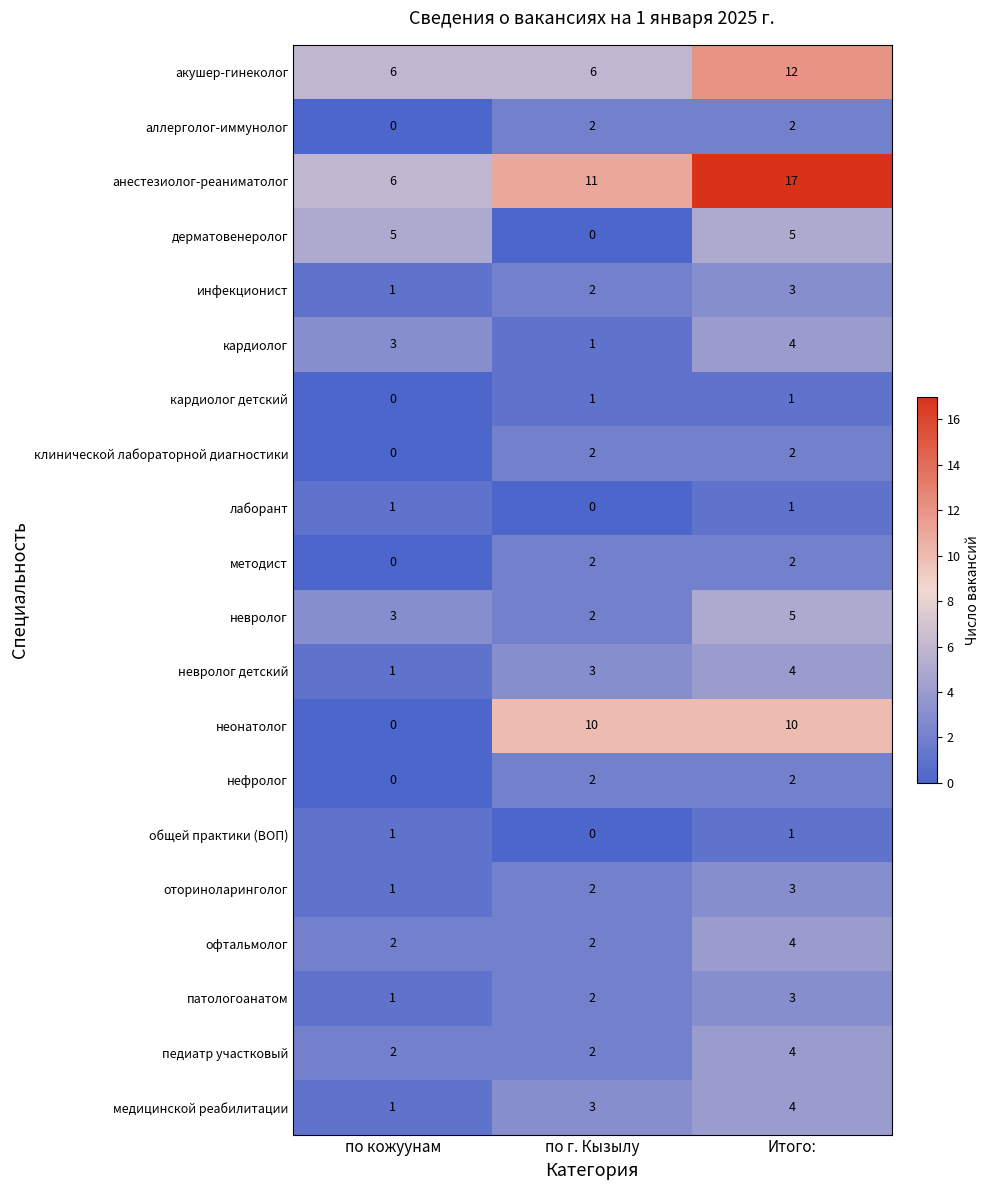

How many values in неонатолог are above zero?

2